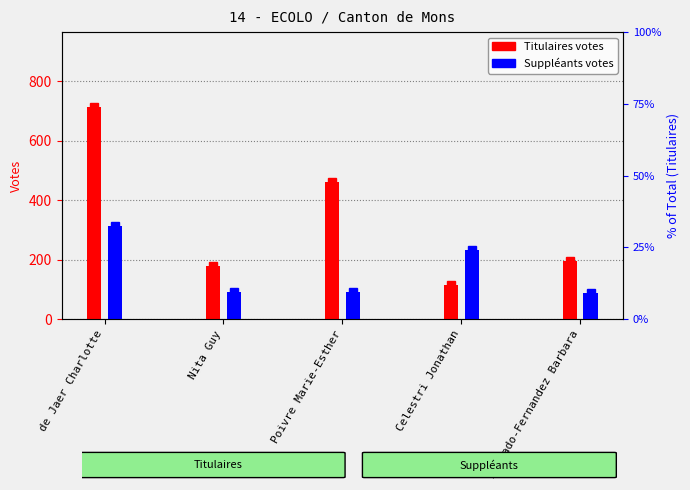

Rank the series by their maximum value, from lowest to highest.

Suppléants, Titulaires